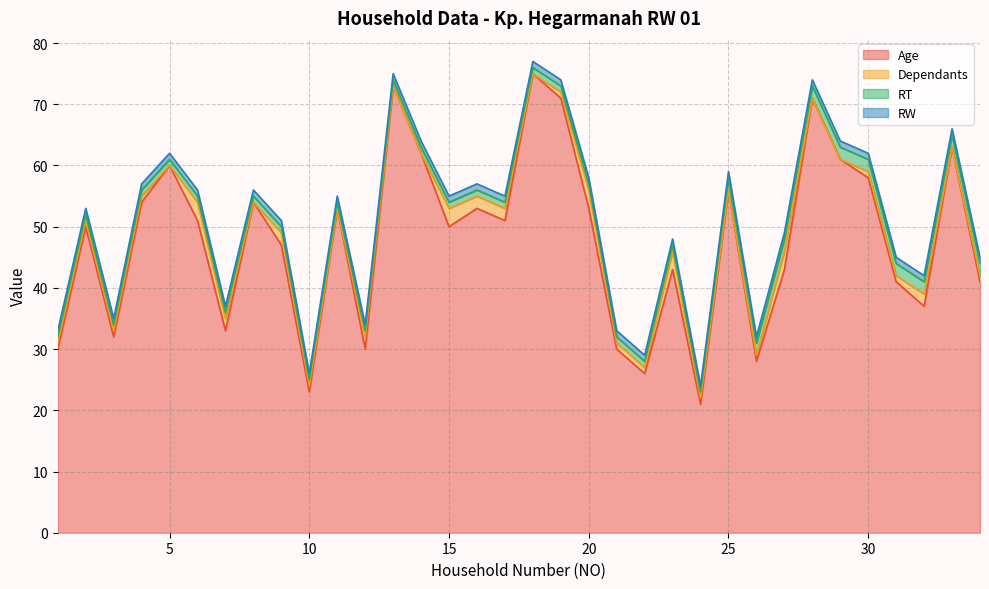

Which series changed the most between 13 and 33?

Age